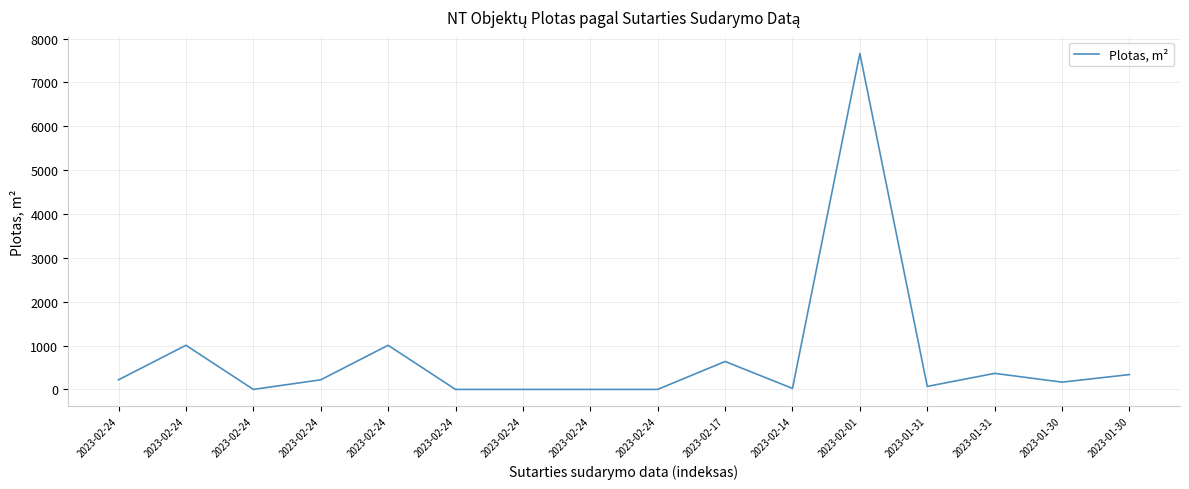

Where does the data first go above 218?

2023-02-24